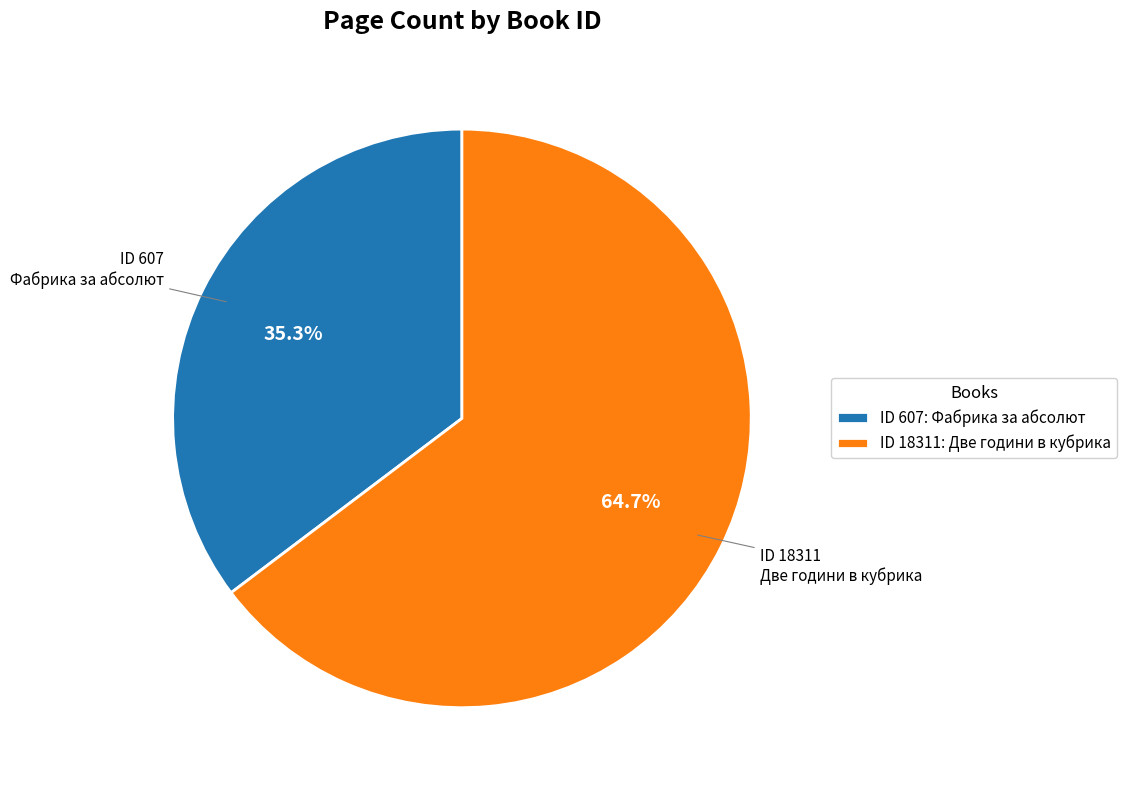

Count the number of slices in the pie.

2